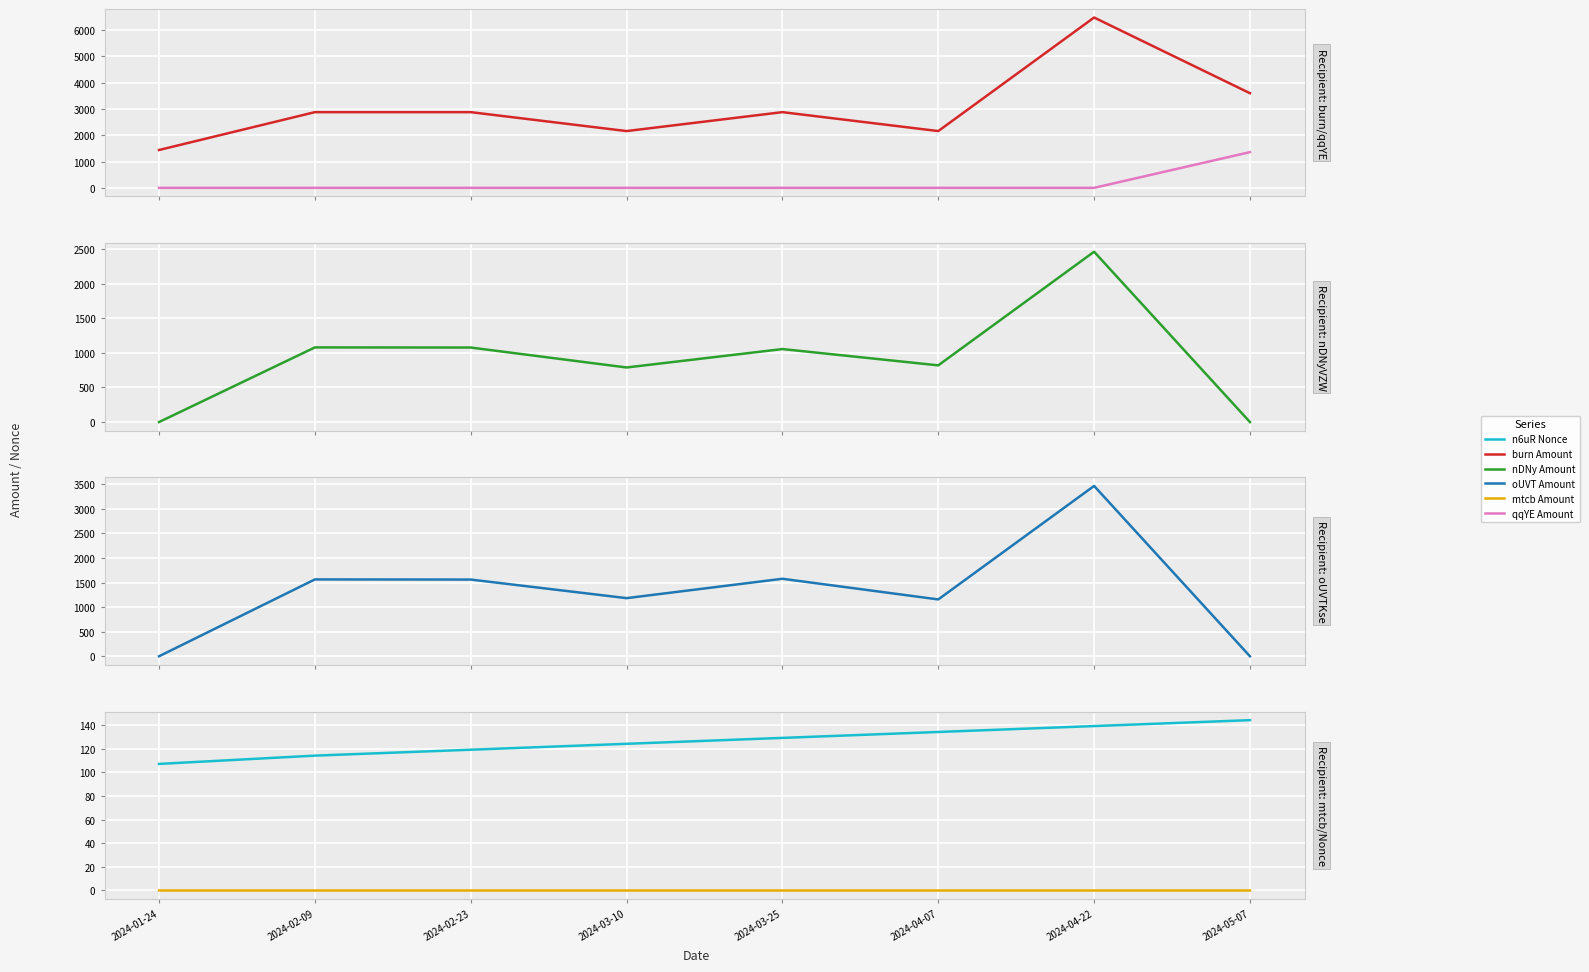

The oUVT Amount series shows 1942.0 at 2024-04-22. True or false?

False